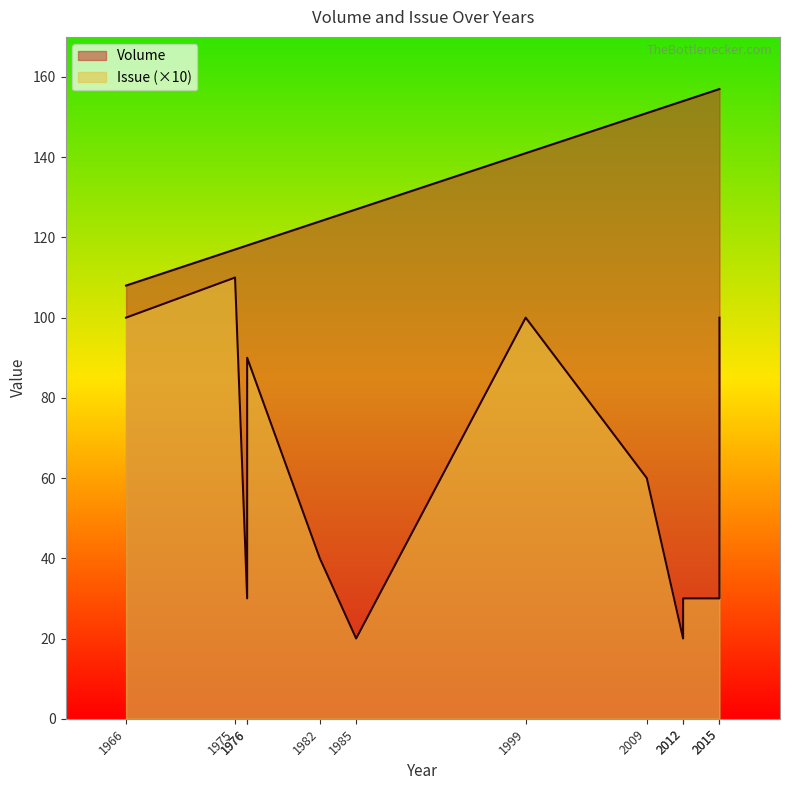

The Issue series shows 10 at 2015. True or false?

True